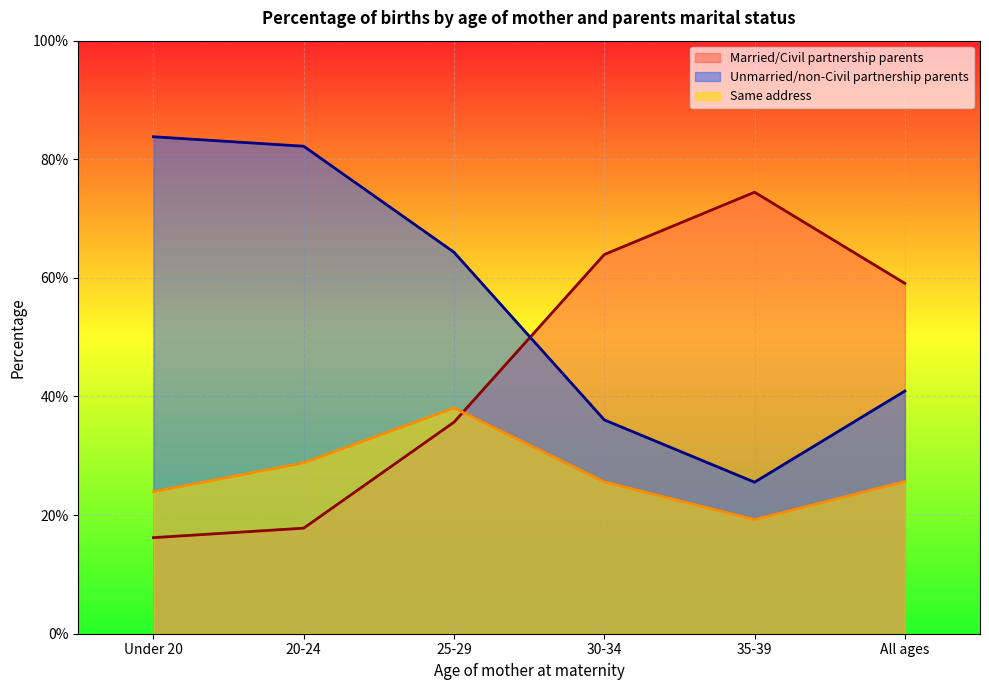

At which label is Married/Civil partnership parents closest to 45?

25-29